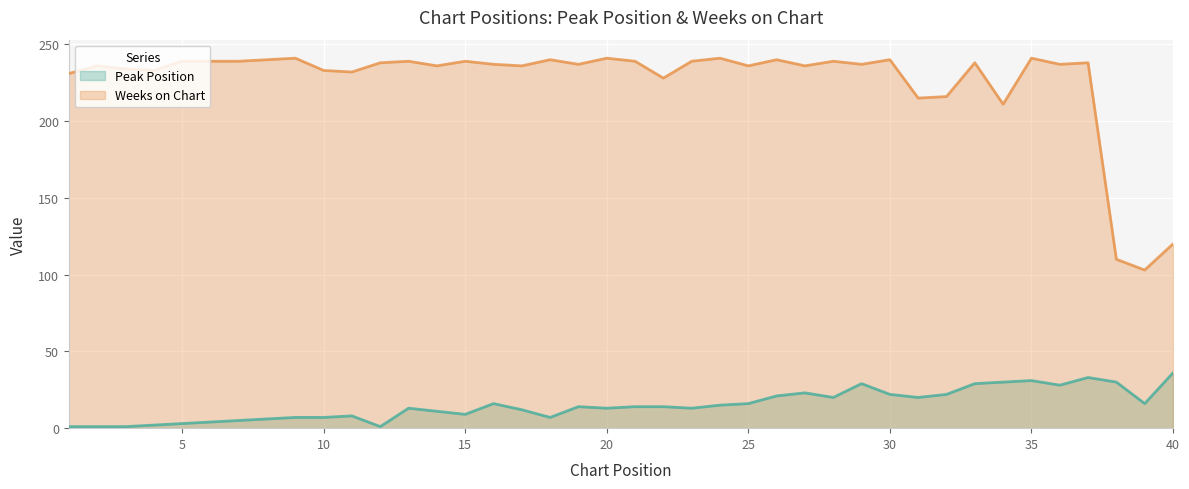

Is it true that Weeks on Chart equals 31 at 39?

False